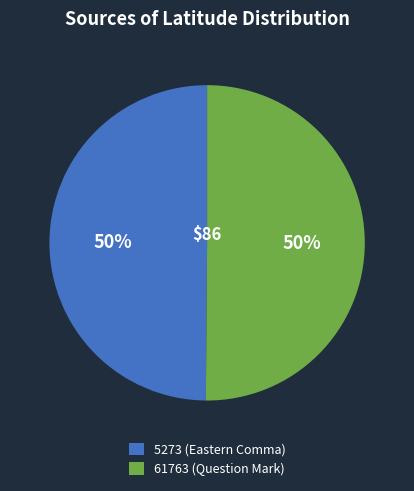

To the nearest percent, what is the combined percentage of 5273 (Eastern Comma) and 61763 (Question Mark)?

100%